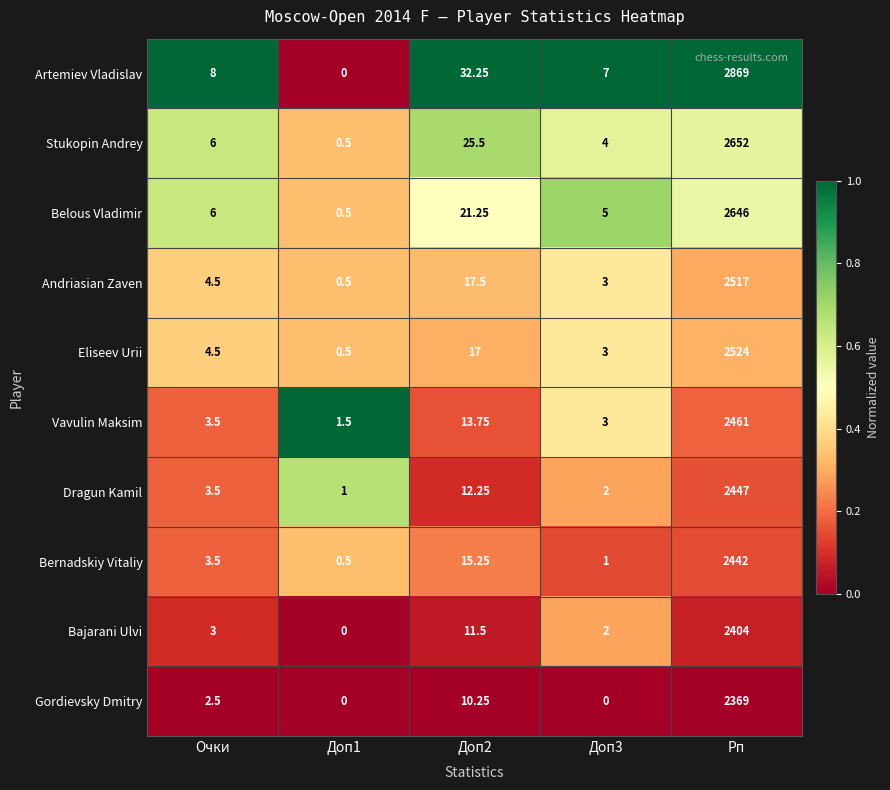

At which category is the sum across all series the highest?

Рп